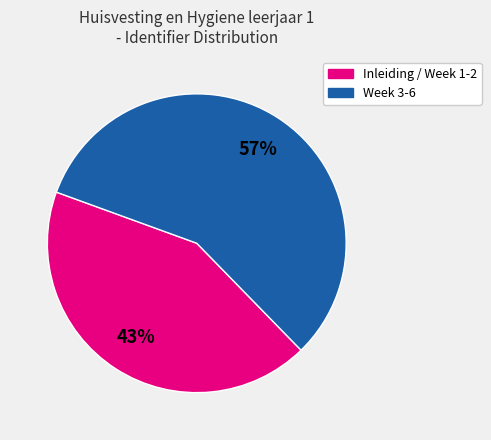

How many segments does this pie chart have?

2